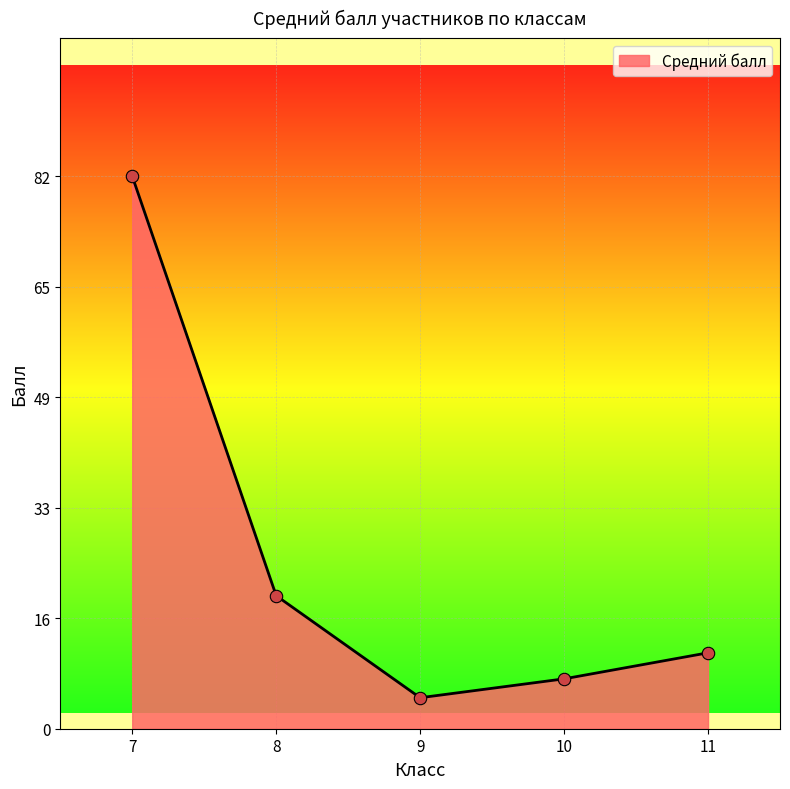

What is the ratio of the value at 10 to the value at 9?

1.6